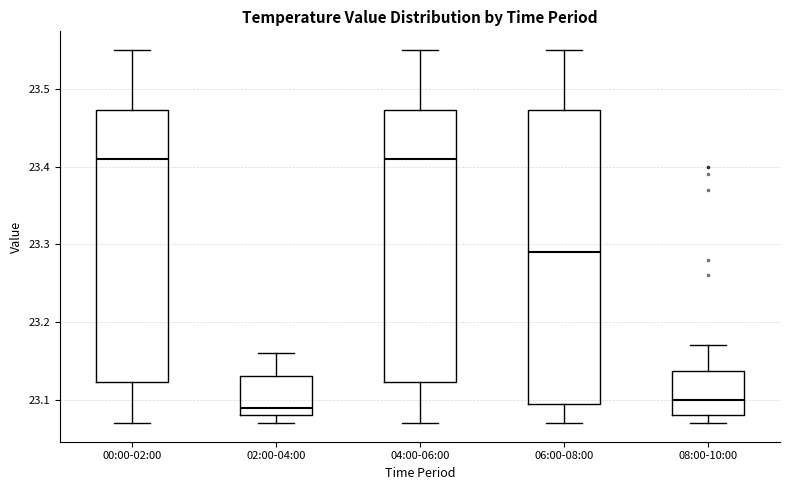

Which box is the tallest, from its lower edge to its upper edge?

06:00-08:00